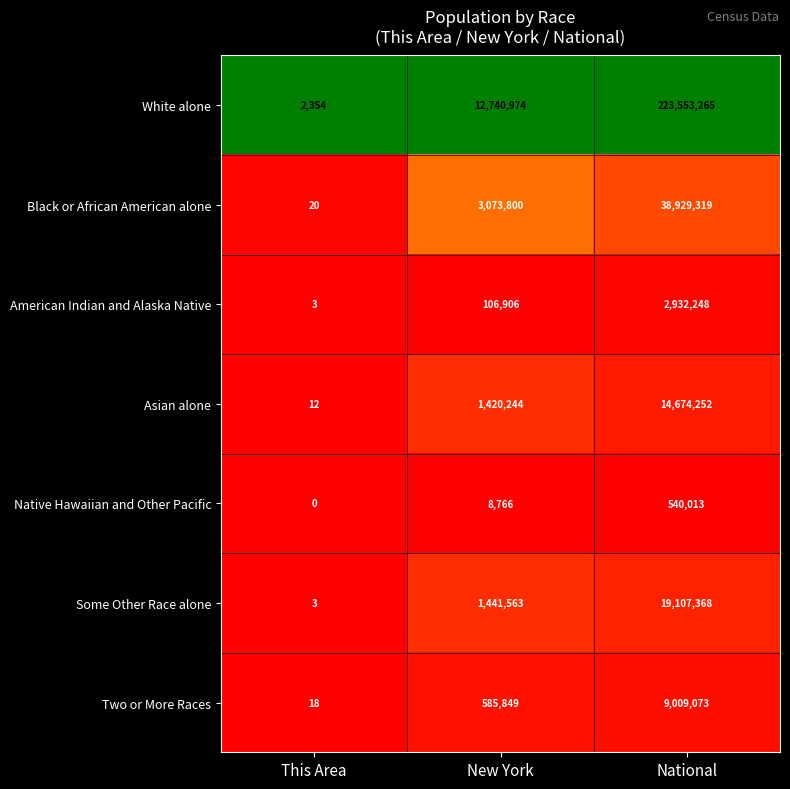

At how many categories does at least one series exceed 0?

3